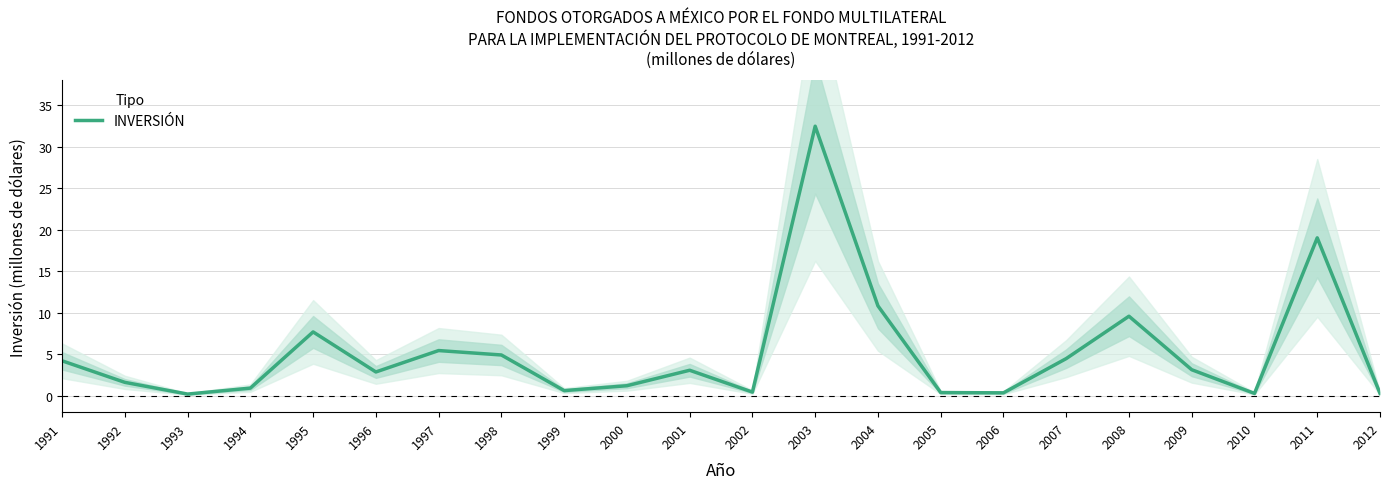

What is the change in value from 1998 to 2002?

-4.5